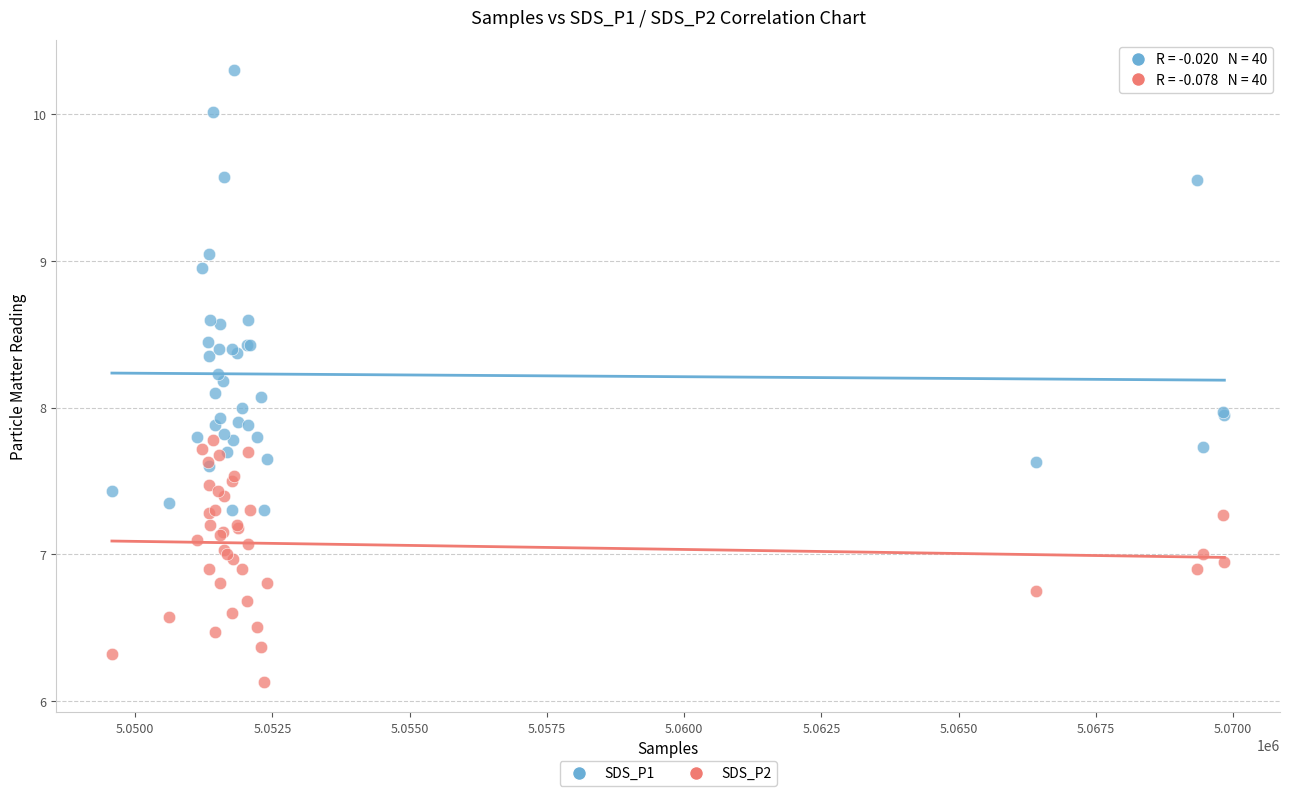

What are all the series names shown in the legend?

SDS_P1, SDS_P2